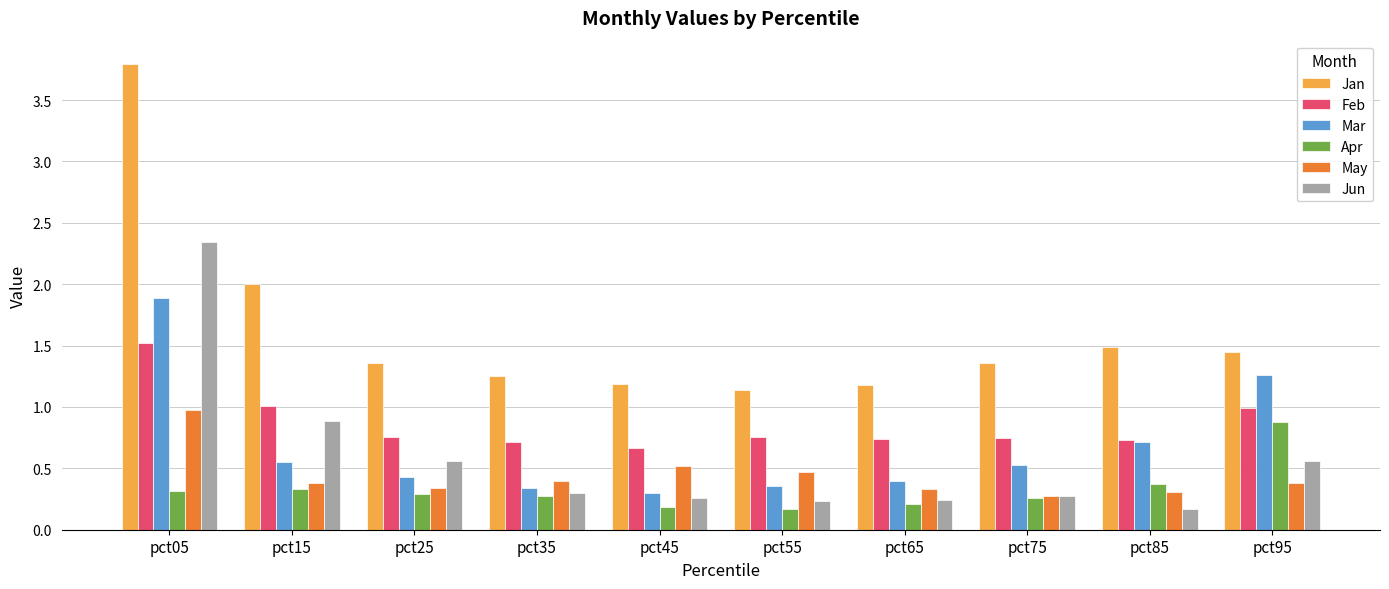

True or false: Jan has a value of 2.4 at pct75.

False